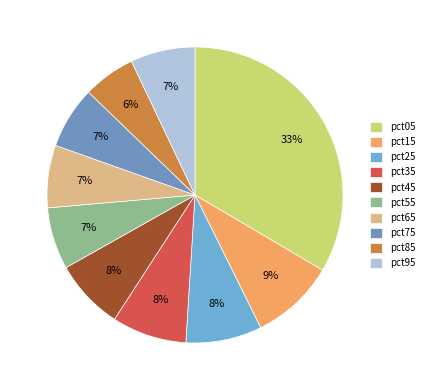

Count the number of slices in the pie.

10